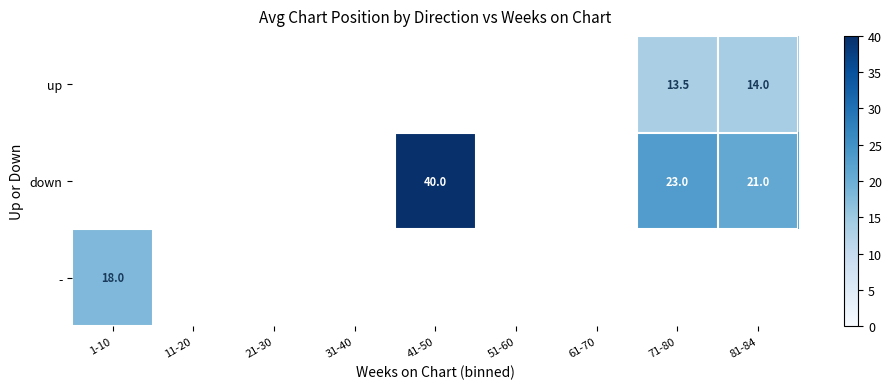

What is the greatest value displayed?

40.0